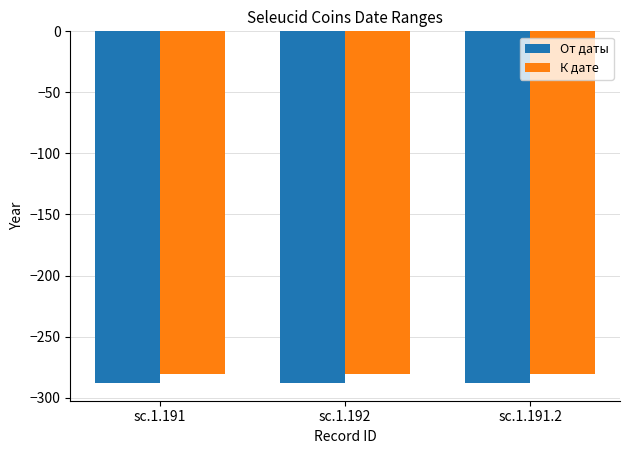

Reading left to right, what are all the values shown in this chart?

От даты: sc.1.191=-288	sc.1.192=-288	sc.1.191.2=-288
К дате: sc.1.191=-281	sc.1.192=-281	sc.1.191.2=-281